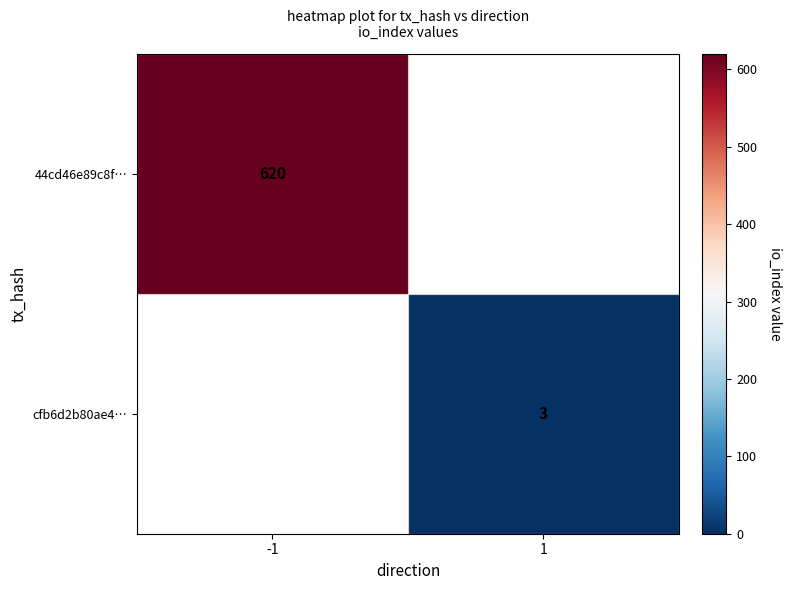

The value of 44cd46e89c8f… at -1 is 620. True or false?

True